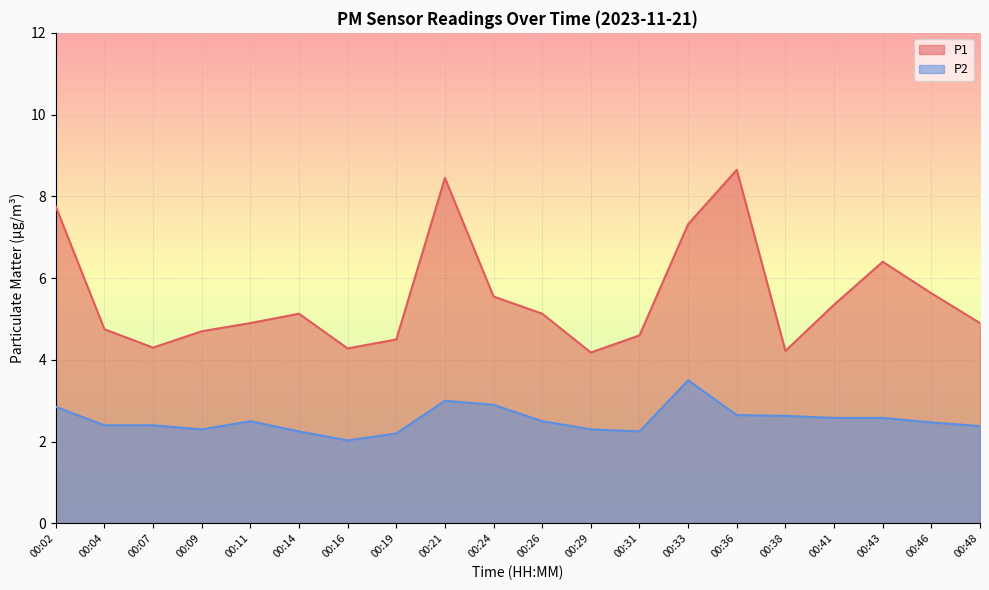

At which category does P2 reach its first local valley?

00:09